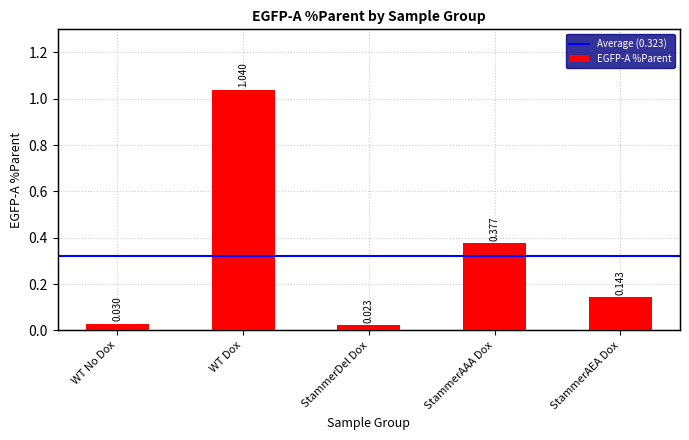

What is the difference between the maximum and minimum values?

1.0